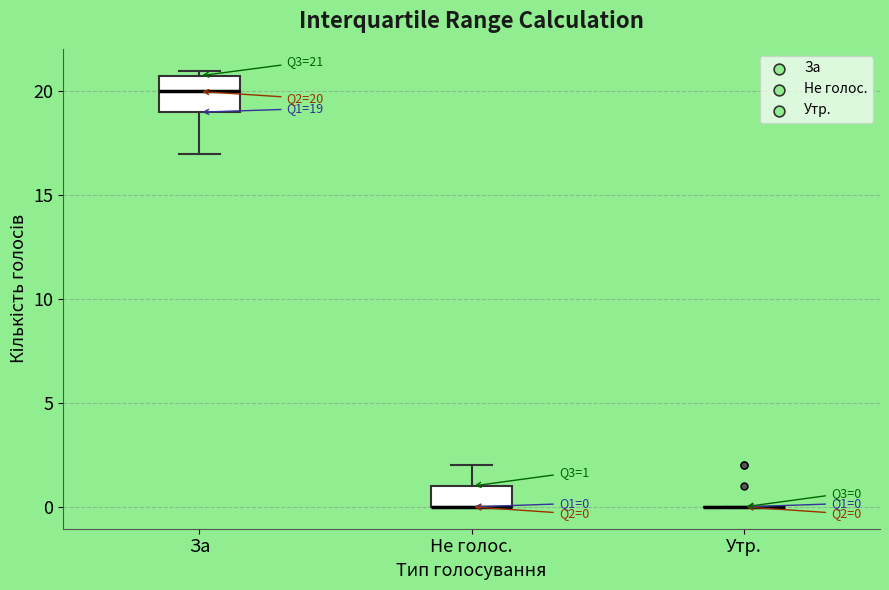

Comparing the boxes themselves (not the whiskers), which one is the tallest?

За